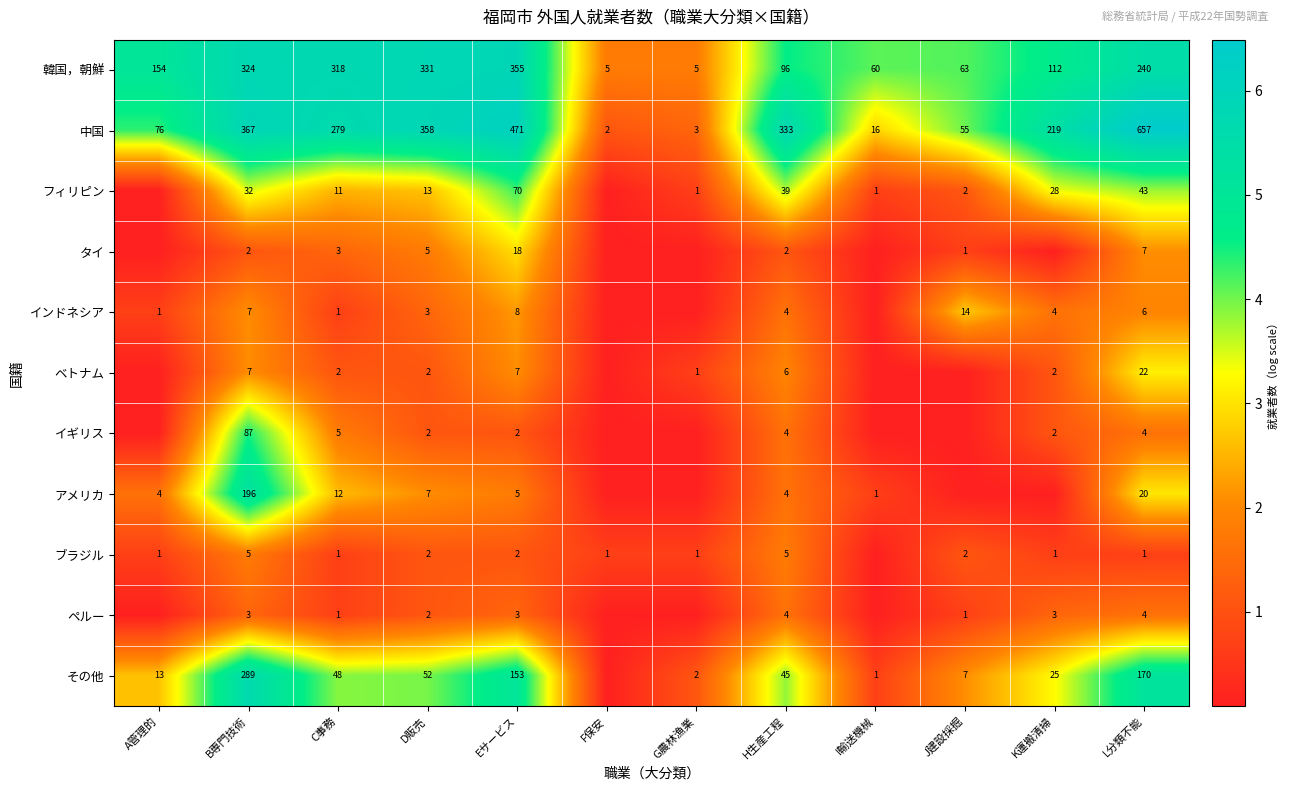

Is the value of イギリス at H生産工程 greater than the value of 韓国，朝鮮 at J建設採掘?

No